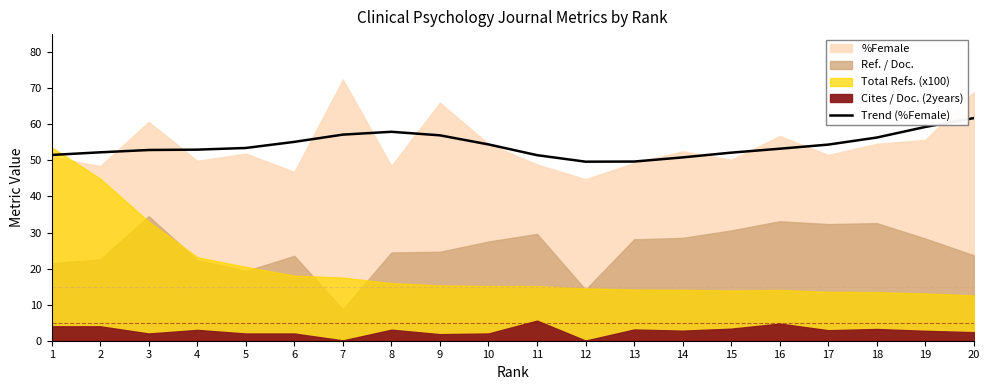

What value does the data have at 12?

49.6